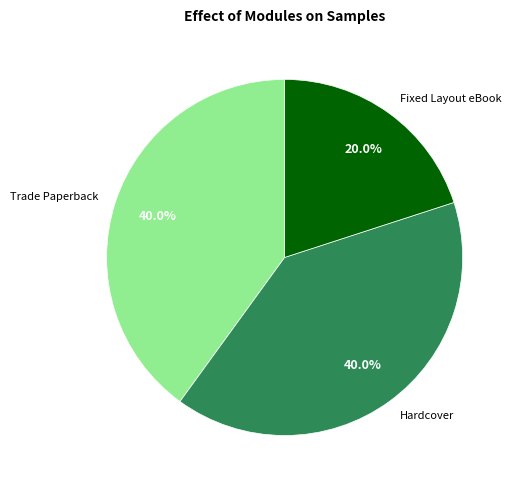

How many slices are in this pie chart?

3